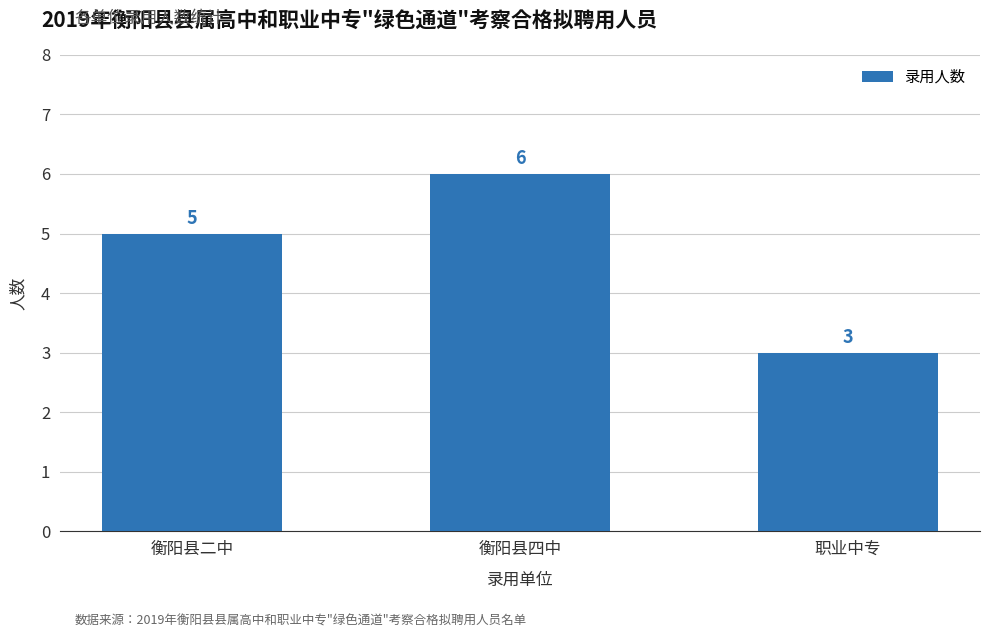

Which category has the lowest value across all series?

职业中专